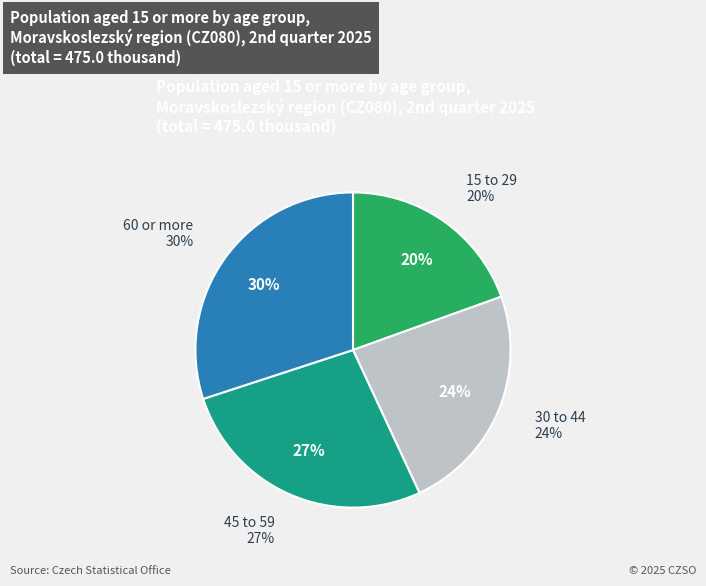

Is there any slice that represents more than half of the pie?

No